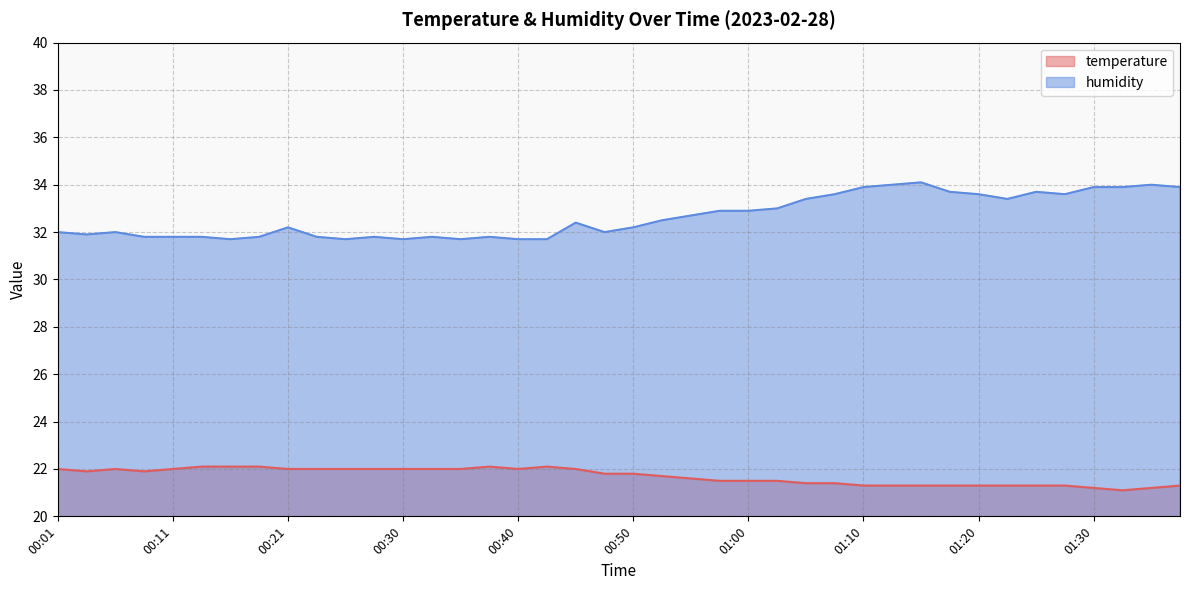

True or false: humidity and temperature cross at least once.

False